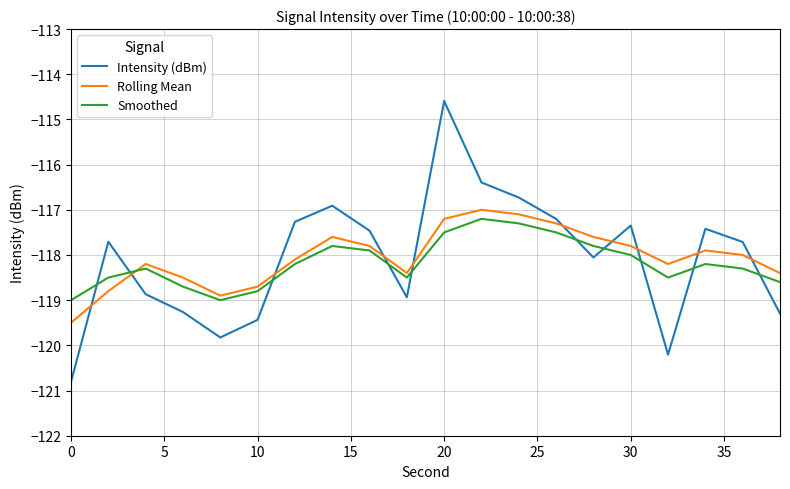

How many intersections are there between Smoothed and Intensity (dBm)?

10